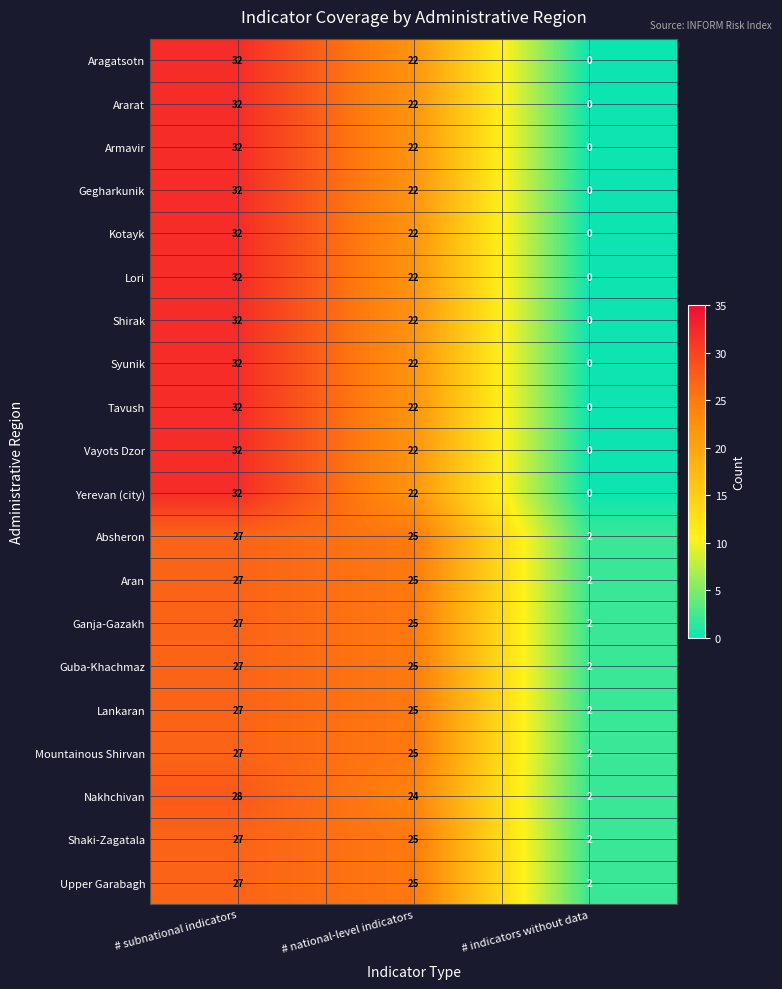

List the labels in order of Absheron value, largest first.

# subnational indicators, # national-level indicators, # indicators without data